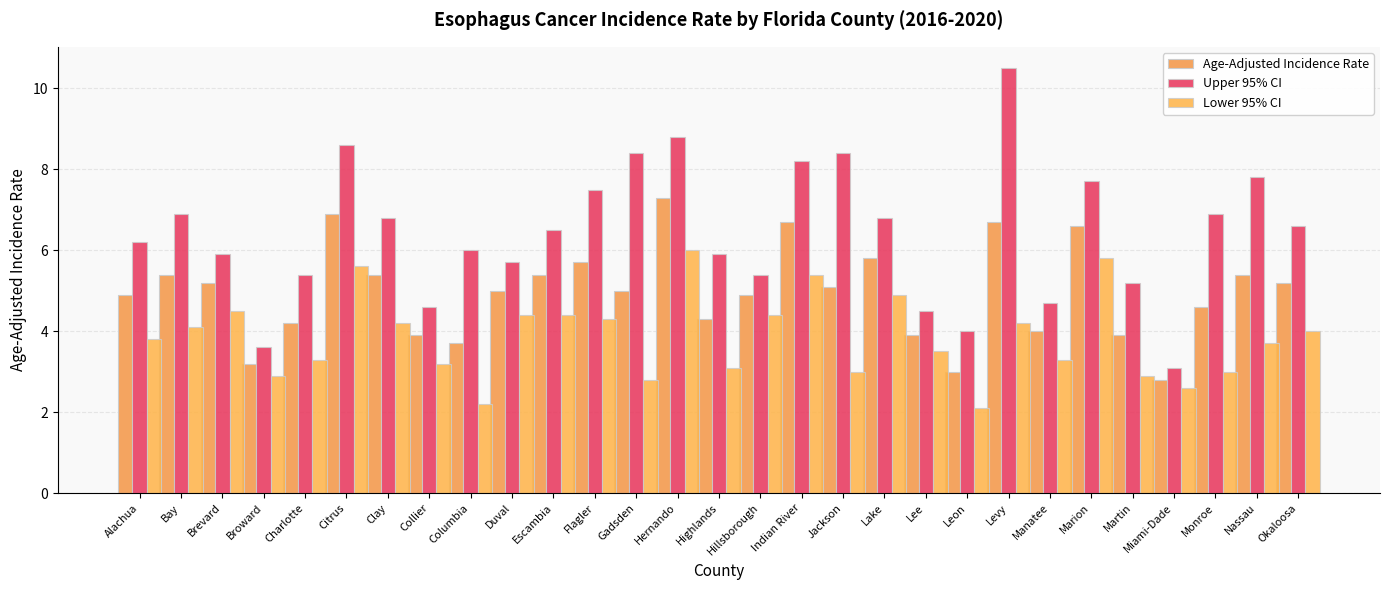

Reading right to left, transcribe all the data shown in this chart.

Age-Adjusted Incidence Rate: Okaloosa=5.2	Nassau=5.4	Monroe=4.6	Miami-Dade=2.8	Martin=3.9	Marion=6.6	Manatee=4.0	Levy=6.7	Leon=3.0	Lee=3.9	Lake=5.8	Jackson=5.1	Indian River=6.7	Hillsborough=4.9	Highlands=4.3	Hernando=7.3	Gadsden=5.0	Flagler=5.7	Escambia=5.4	Duval=5.0	Columbia=3.7	Collier=3.9	Clay=5.4	Citrus=6.9	Charlotte=4.2	Broward=3.2	Brevard=5.2	Bay=5.4	Alachua=4.9
Upper 95% CI: Okaloosa=6.6	Nassau=7.8	Monroe=6.9	Miami-Dade=3.1	Martin=5.2	Marion=7.7	Manatee=4.7	Levy=10.5	Leon=4.0	Lee=4.5	Lake=6.8	Jackson=8.4	Indian River=8.2	Hillsborough=5.4	Highlands=5.9	Hernando=8.8	Gadsden=8.4	Flagler=7.5	Escambia=6.5	Duval=5.7	Columbia=6.0	Collier=4.6	Clay=6.8	Citrus=8.6	Charlotte=5.4	Broward=3.6	Brevard=5.9	Bay=6.9	Alachua=6.2
Lower 95% CI: Okaloosa=4.0	Nassau=3.7	Monroe=3.0	Miami-Dade=2.6	Martin=2.9	Marion=5.8	Manatee=3.3	Levy=4.2	Leon=2.1	Lee=3.5	Lake=4.9	Jackson=3.0	Indian River=5.4	Hillsborough=4.4	Highlands=3.1	Hernando=6.0	Gadsden=2.8	Flagler=4.3	Escambia=4.4	Duval=4.4	Columbia=2.2	Collier=3.2	Clay=4.2	Citrus=5.6	Charlotte=3.3	Broward=2.9	Brevard=4.5	Bay=4.1	Alachua=3.8